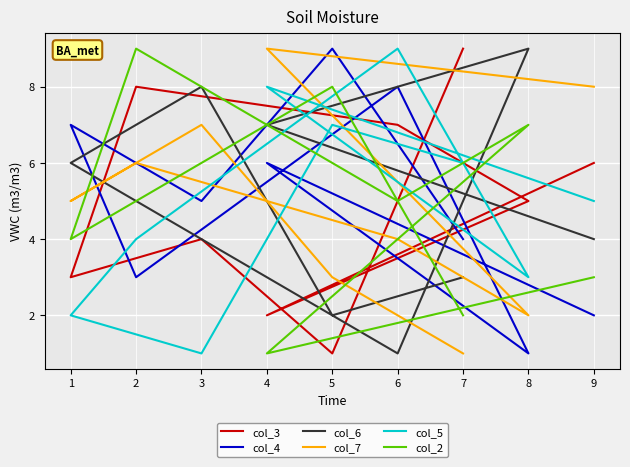

What are all the series names shown in the legend?

col_3, col_4, col_6, col_7, col_5, col_2